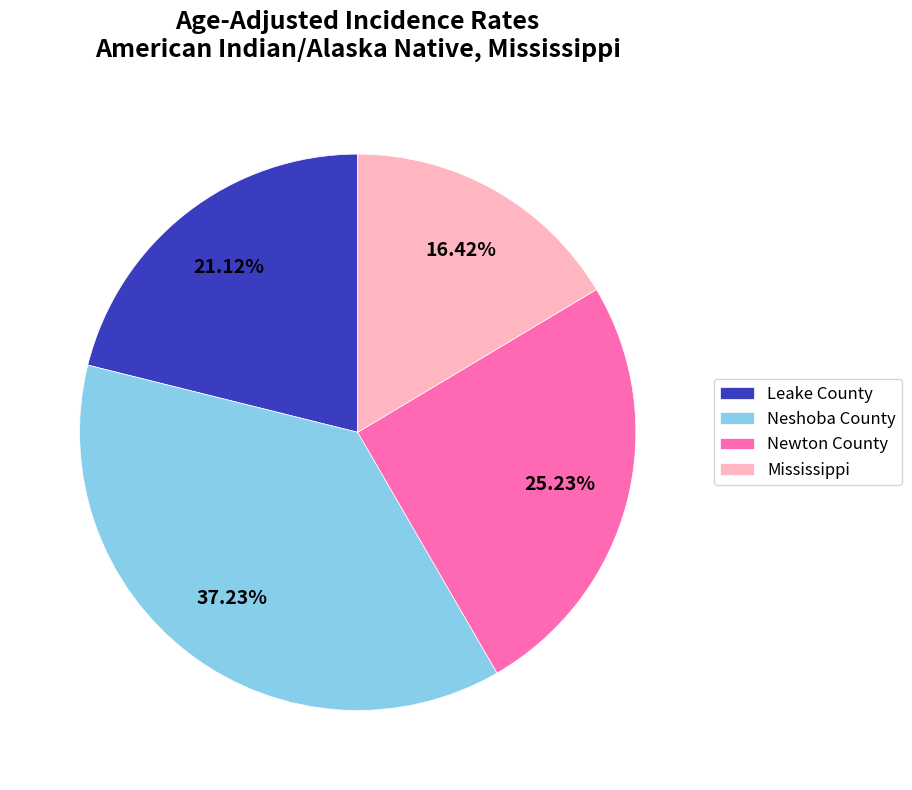

Count the number of slices in the pie.

4